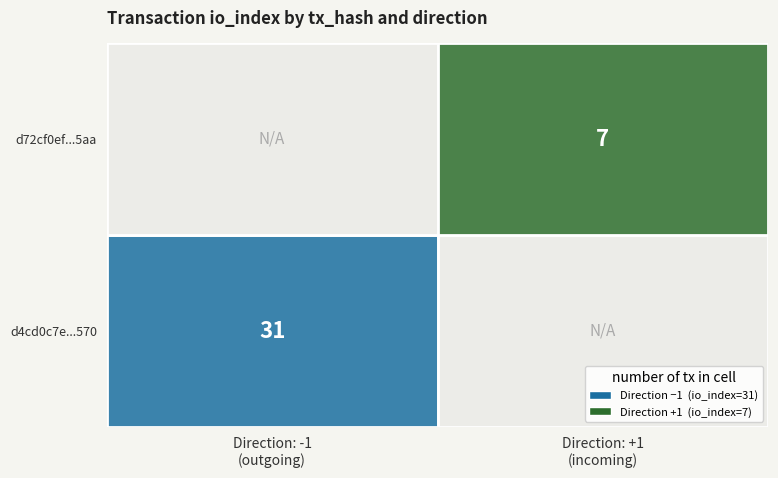

The d72cf0ef3eea3a41347451d19c83049de6195aa series shows 2 at direction. True or false?

False